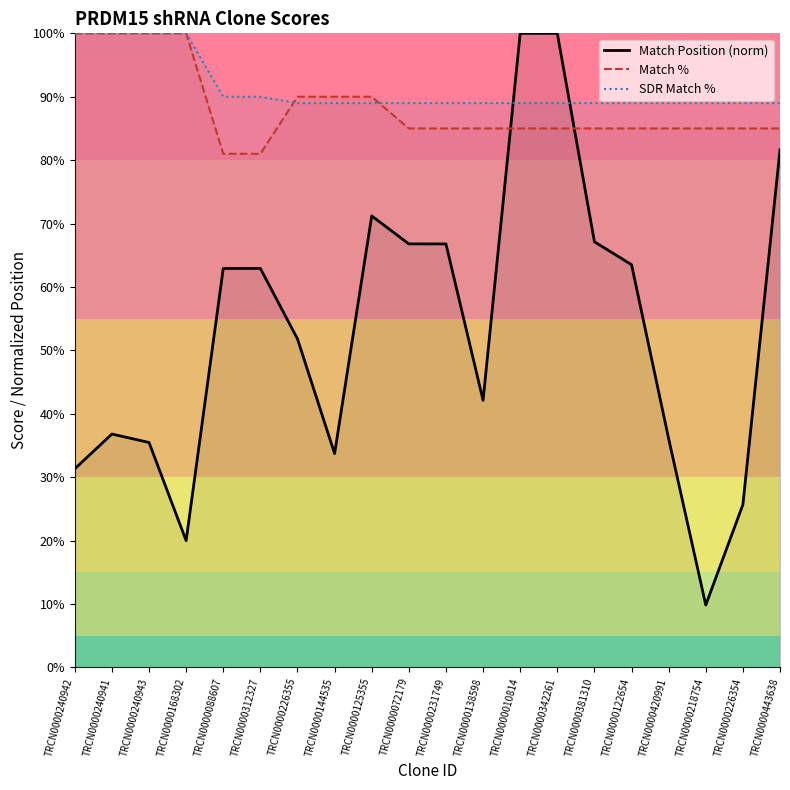

True or false: Match % has a value of 85.0 at TRCN0000072179.

True